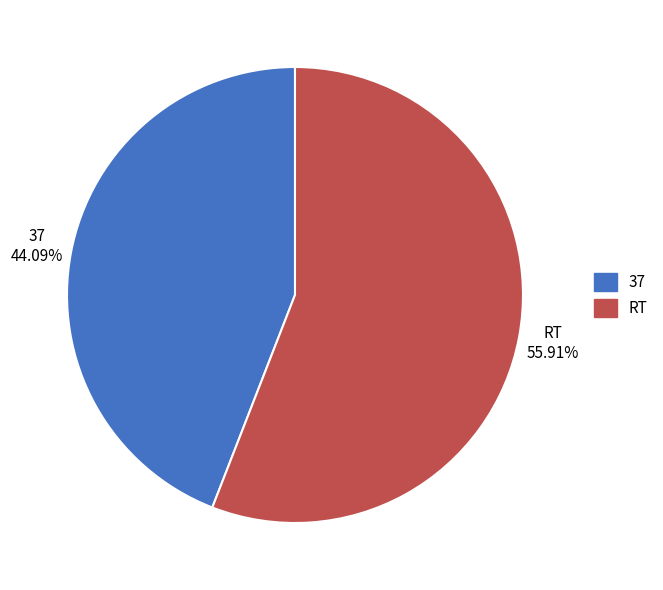

To the nearest percent, what is the combined percentage of RT and 37?

100%